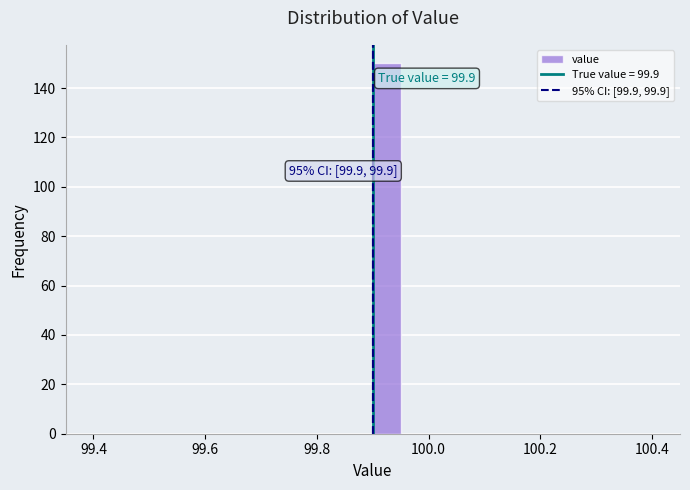

Read against the x-axis, roughly where is the centre of the tallest bar?

99.92